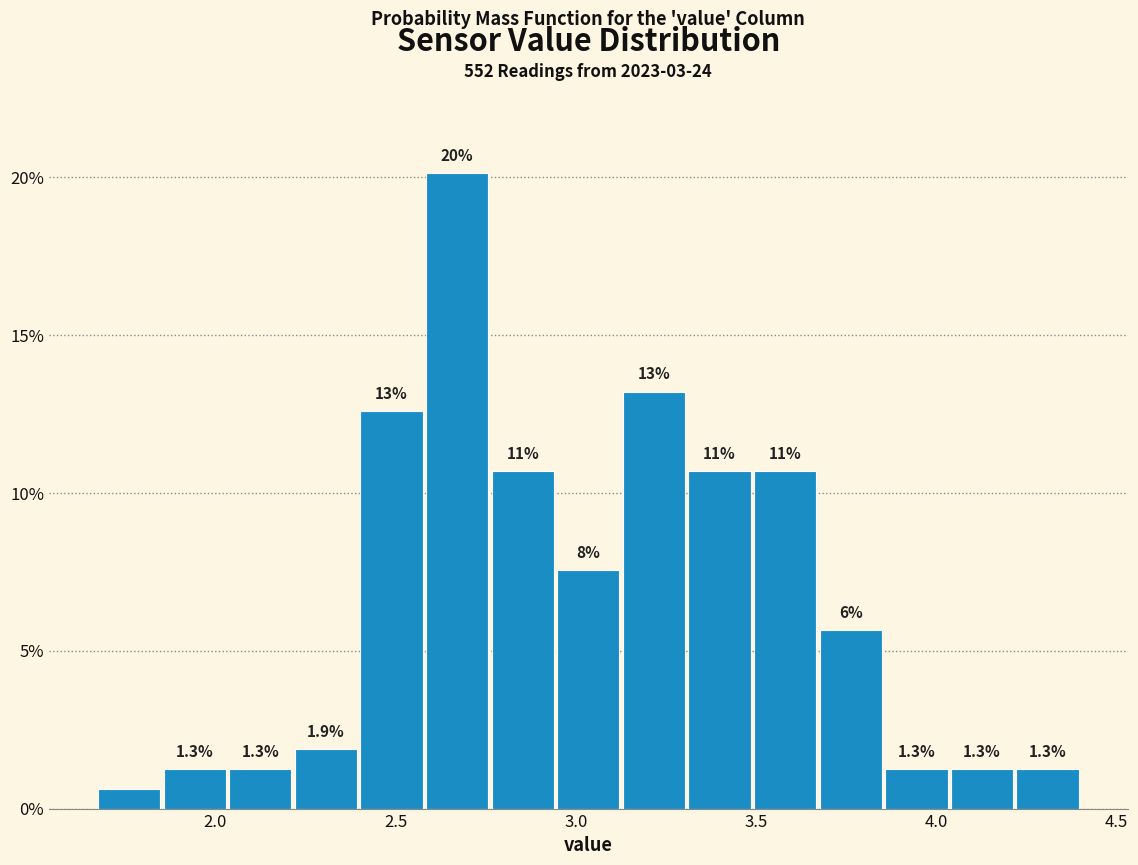

Around what value on the x-axis is the tallest bar? Give the approximate position of its centre, as read against the axis.

2.65